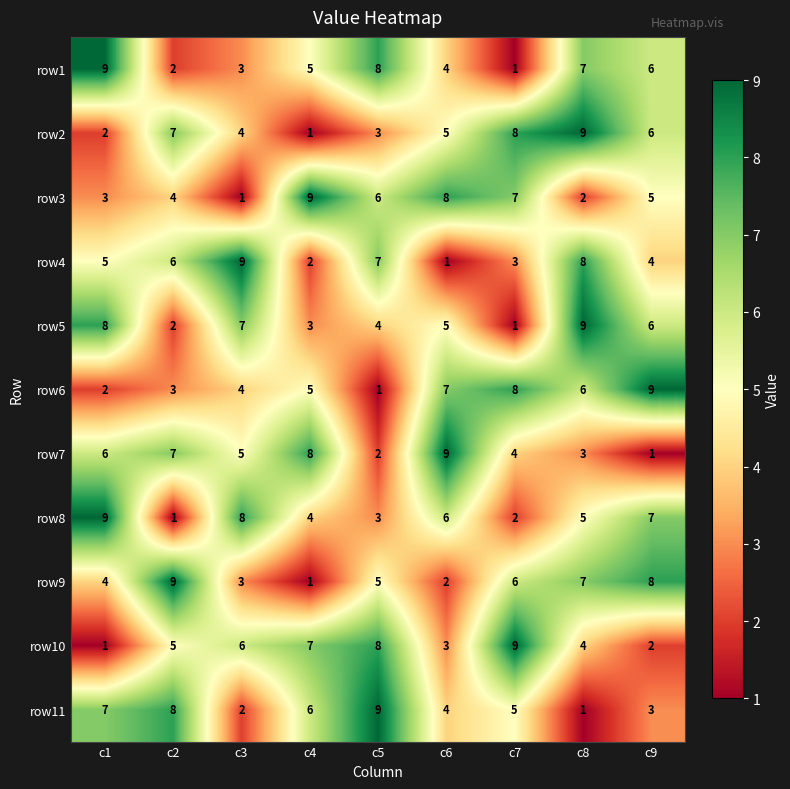

What is the maximum value shown in the chart?

9